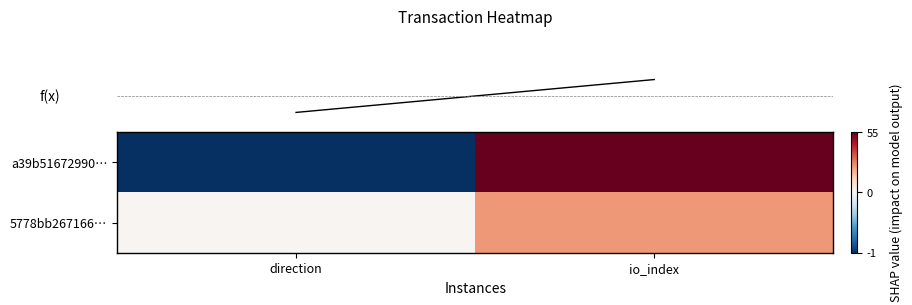

What is the total value across all series at io_index?

79